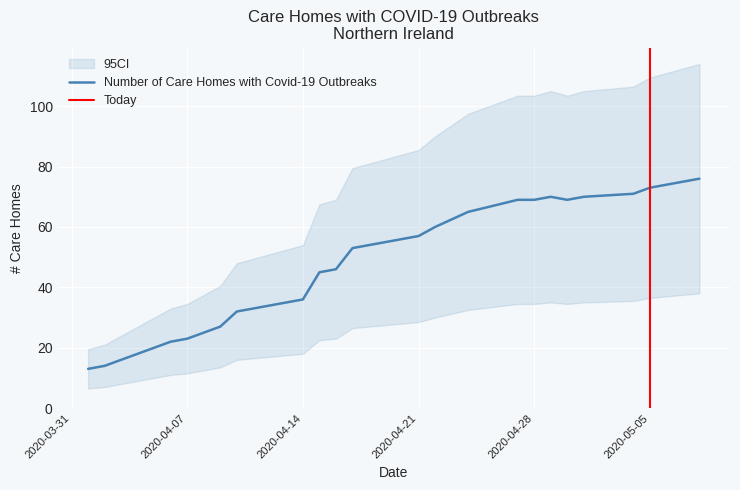

Reading left to right, transcribe all the data shown in this chart.

13	14	16	22	23	25	27	32	36	45	46	53	56	57	60	65	69	69	70	69	70	71	73	74	75	76